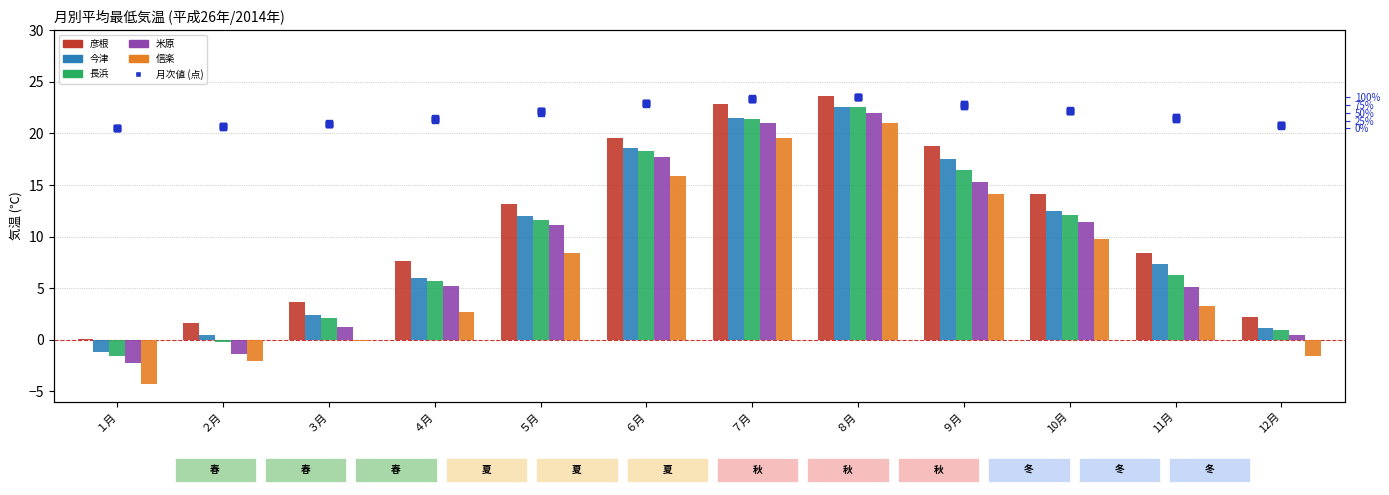

Which series reaches the minimum Y coordinate?

信楽